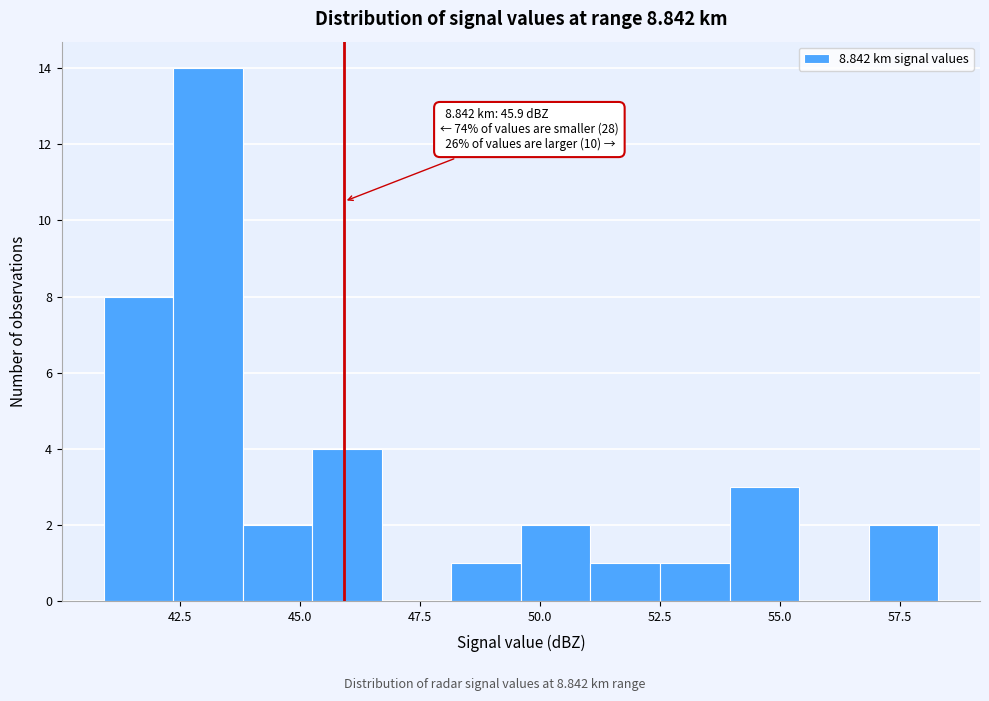

Around what value on the x-axis is the tallest bar? Give the approximate position of its centre, as read against the axis.

43.0